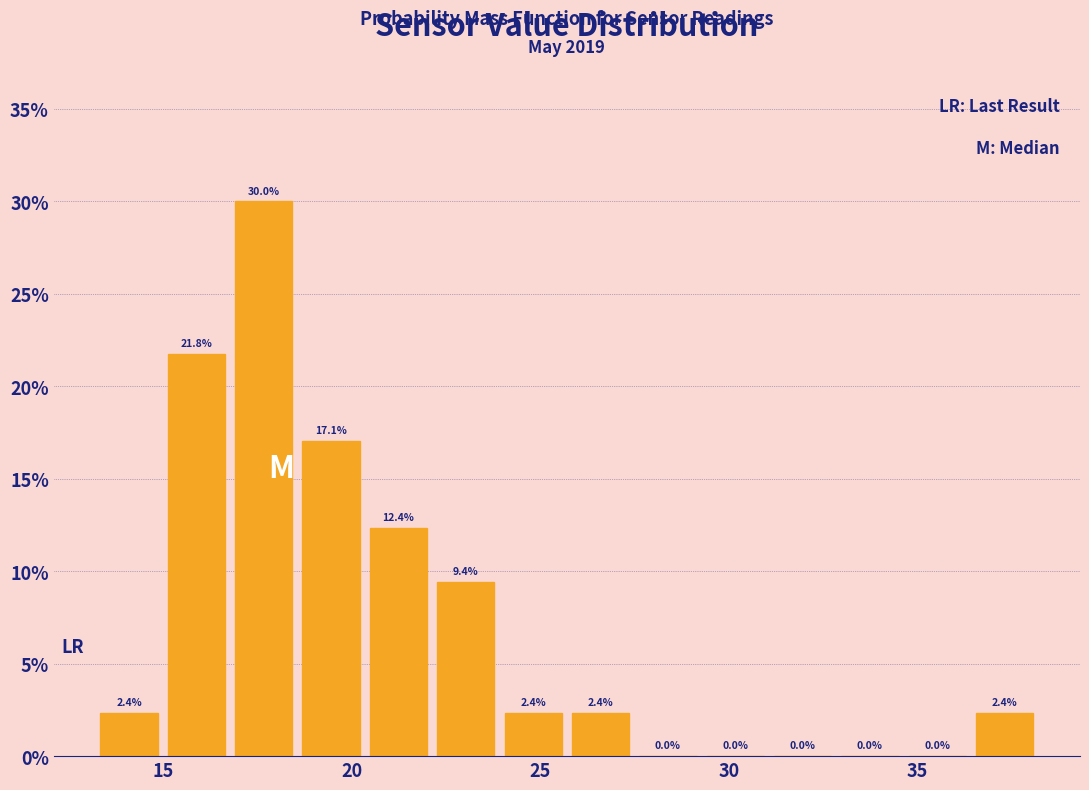

Read against the x-axis, roughly where is the centre of the tallest bar?

17.5